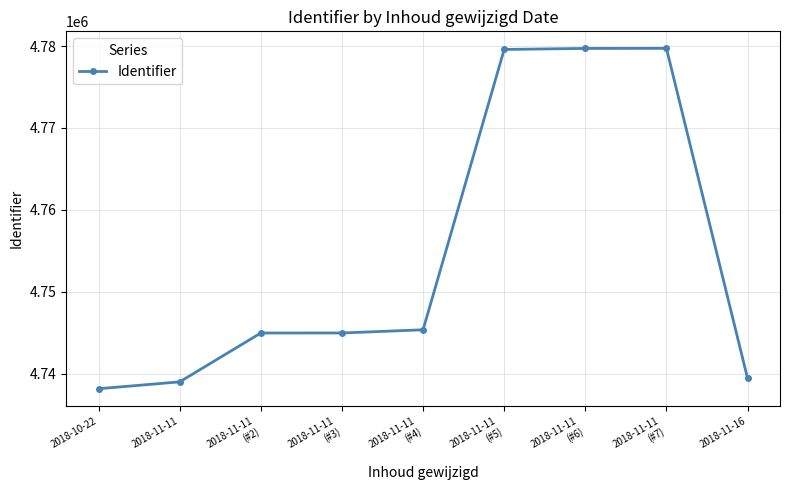

What is the maximum value shown in the chart?

4779718